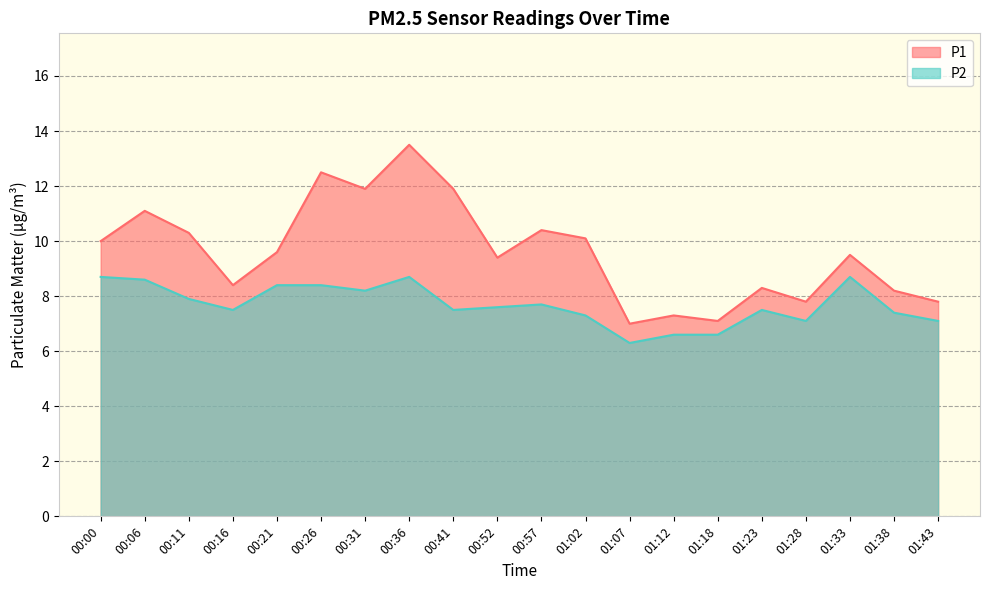

What is the highest value of the P1 series?

13.5